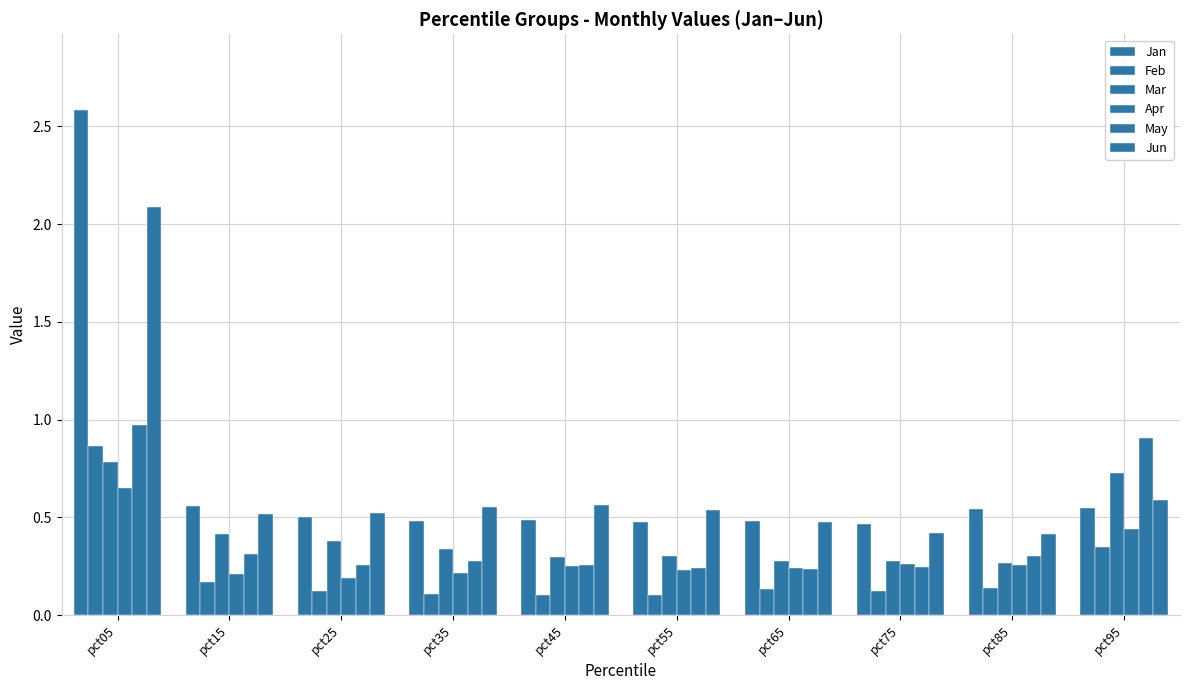

Reading right to left, list all the values displayed in this chart.

Jan: 0.5	0.5	0.5	0.5	0.5	0.5	0.5	0.5	0.6	2.6
Feb: 0.4	0.1	0.1	0.1	0.1	0.1	0.1	0.1	0.2	0.9
Mar: 0.7	0.3	0.3	0.3	0.3	0.3	0.3	0.4	0.4	0.8
Apr: 0.4	0.3	0.3	0.2	0.2	0.3	0.2	0.2	0.2	0.6
May: 0.9	0.3	0.2	0.2	0.2	0.3	0.3	0.3	0.3	1.0
Jun: 0.6	0.4	0.4	0.5	0.5	0.6	0.6	0.5	0.5	2.1